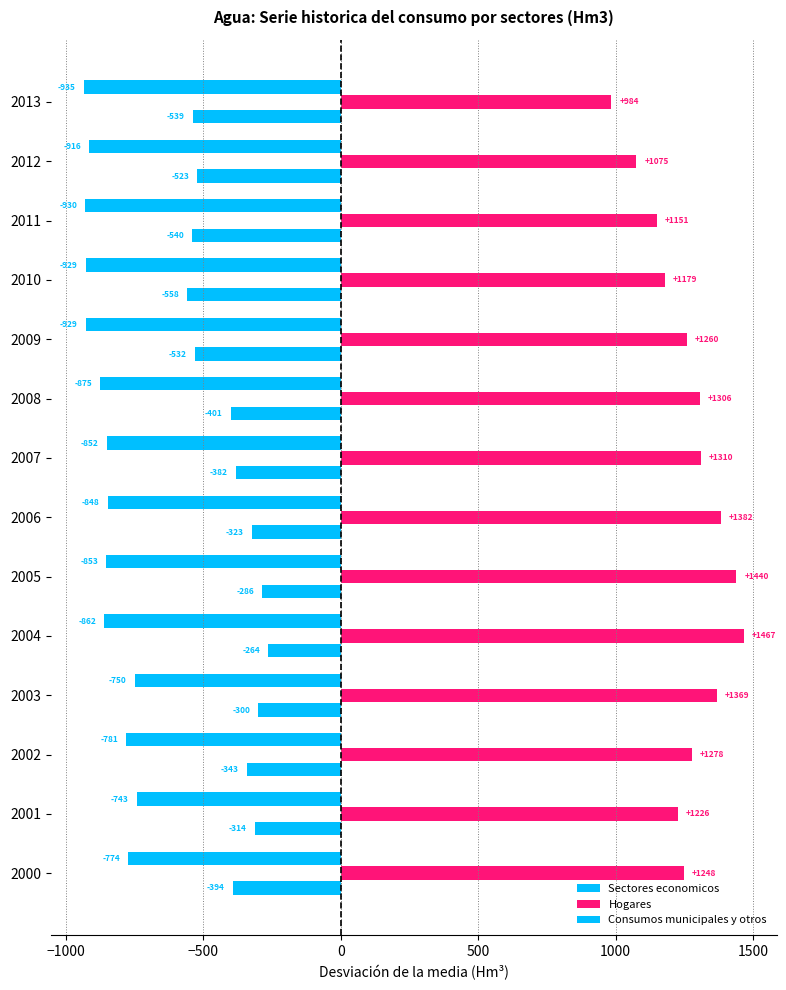

How many categories are shown in the chart?

14